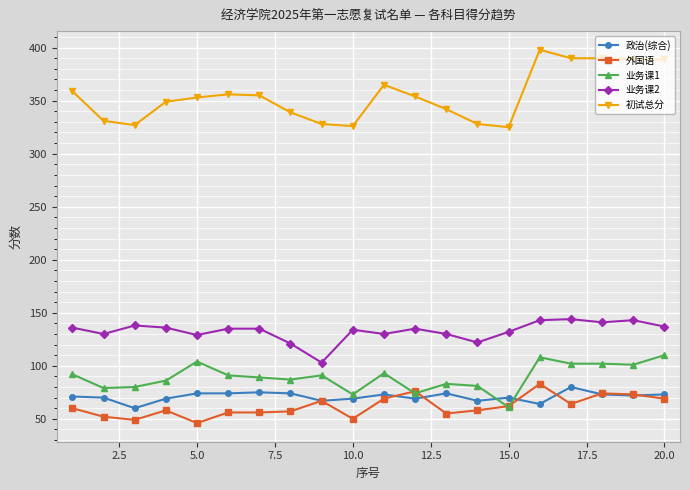

Is this an area chart (filled region under the line)?

No